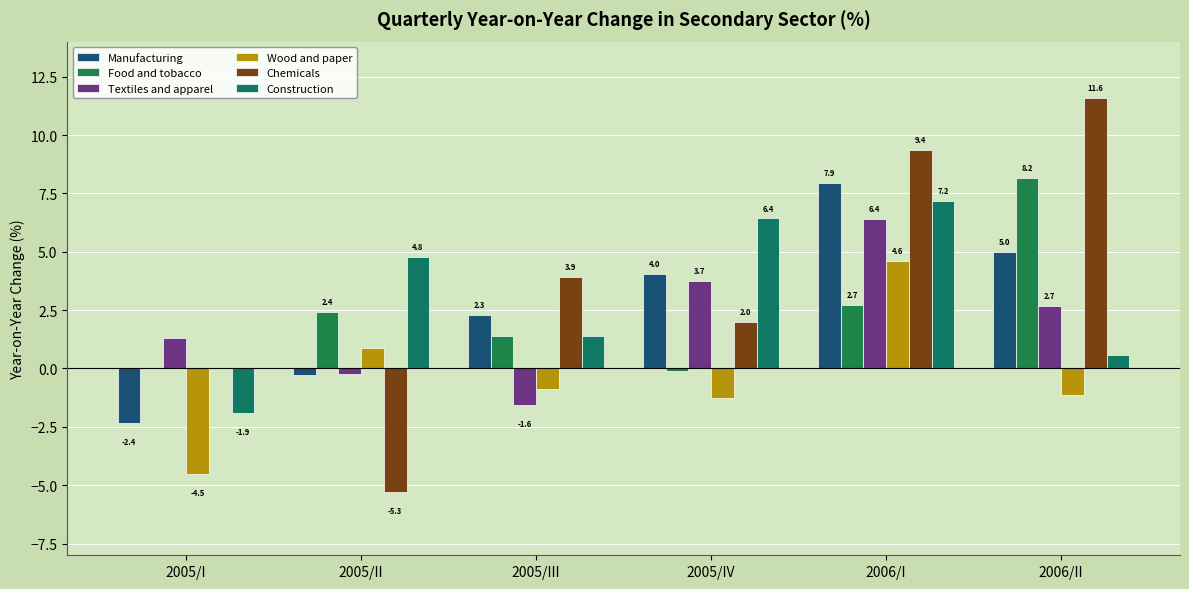

Rank the categories by Manufacturing value from highest to lowest.

2006/I, 2006/II, 2005/IV, 2005/III, 2005/II, 2005/I